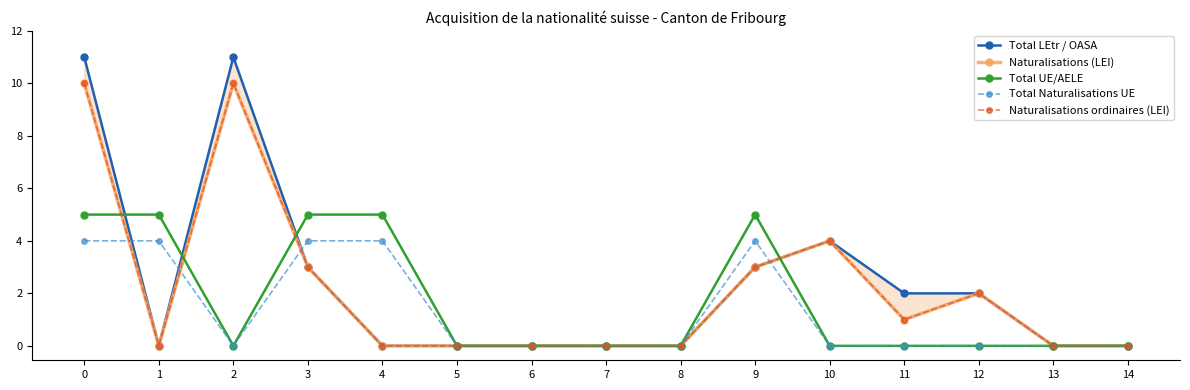

Where is the first local minimum for Naturalisations (LEI)?

1